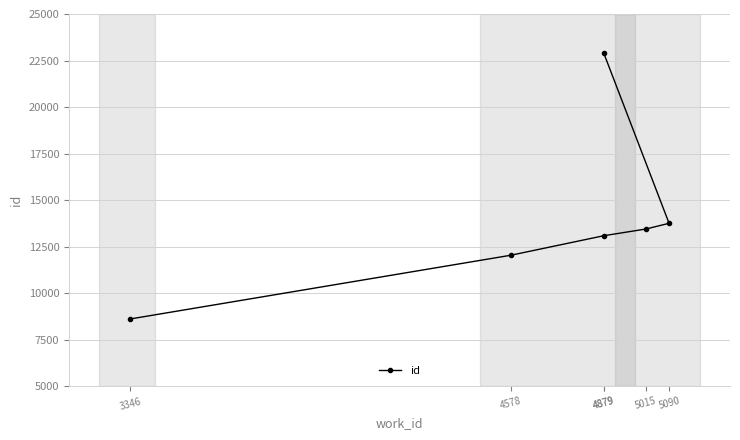

How many data points does each series have?

6